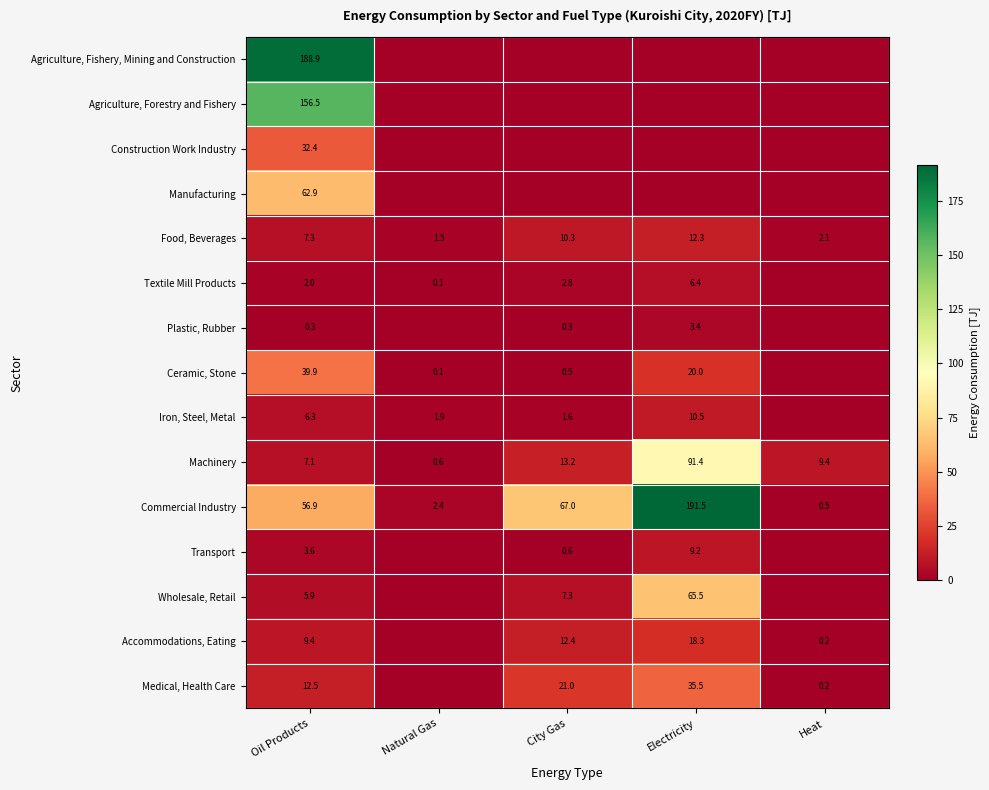

List the labels in order of Machinery value, largest first.

Electricity, City Gas, Heat, Oil Products, Natural Gas